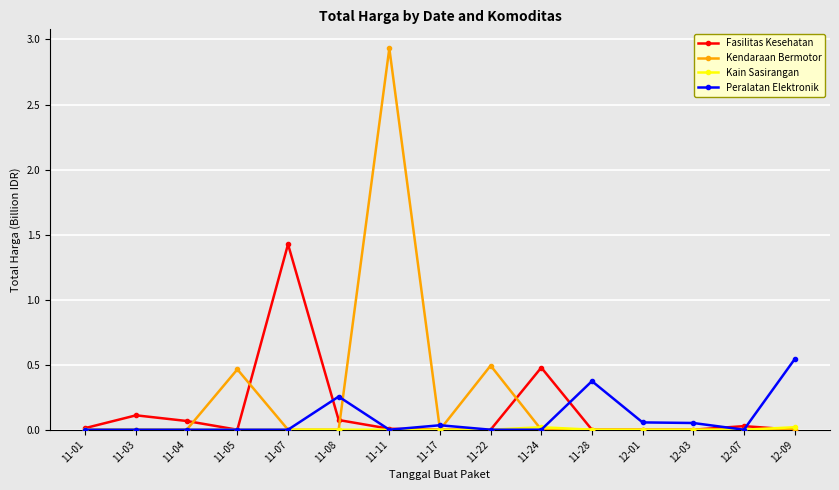

Which series has the largest range (max minus min)?

Kendaraan Bermotor